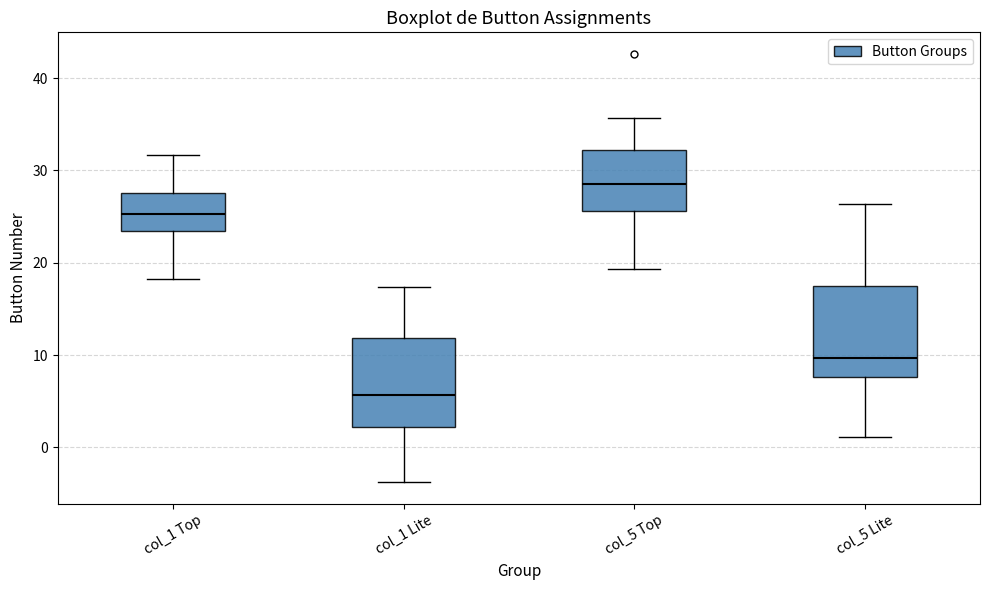

Reading left to right, transcribe this box plot: for each box, give where its median line is, the range the box spans, and where its two whiskers end, as read against the y-axis. The values are not printed on the chart, so give them approximately, as read against the axis.

col_1 Top: median 25, box 23 to 28, whiskers 18 to 32
col_1 Lite: median 6, box 2 to 12, whiskers -4 to 17
col_5 Top: median 29, box 26 to 32, whiskers 19 to 36
col_5 Lite: median 10, box 8 to 18, whiskers 1 to 26